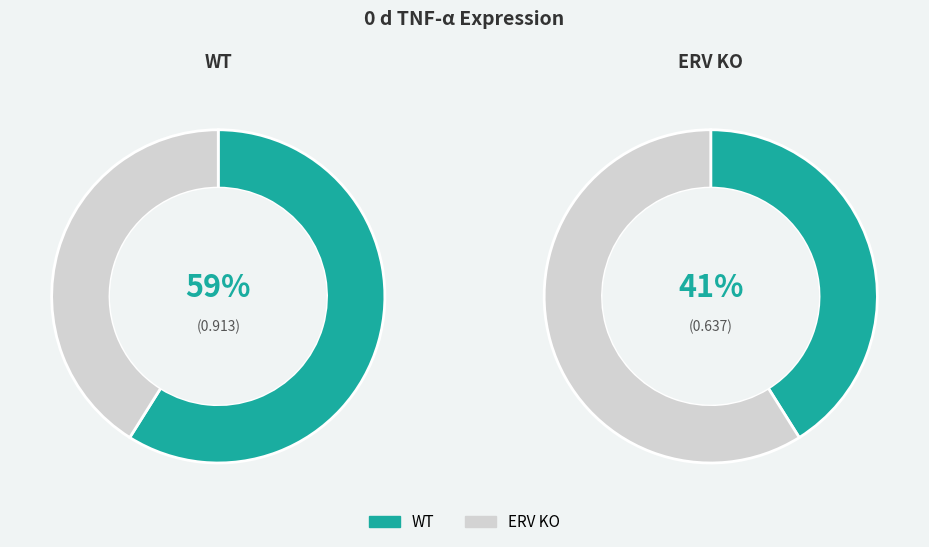

Is the sum of ERV KO and WT greater than half?

Yes